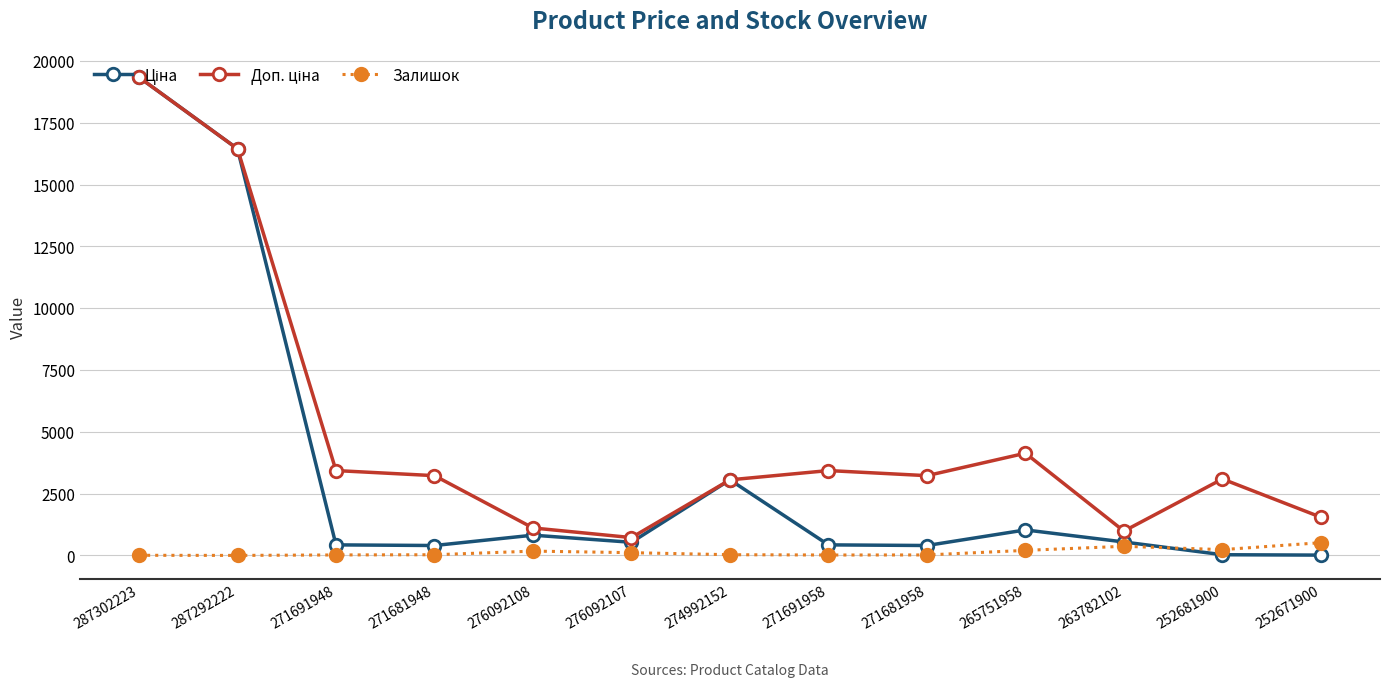

What is the spread (max minus min) of values at 252671900?

1532.5